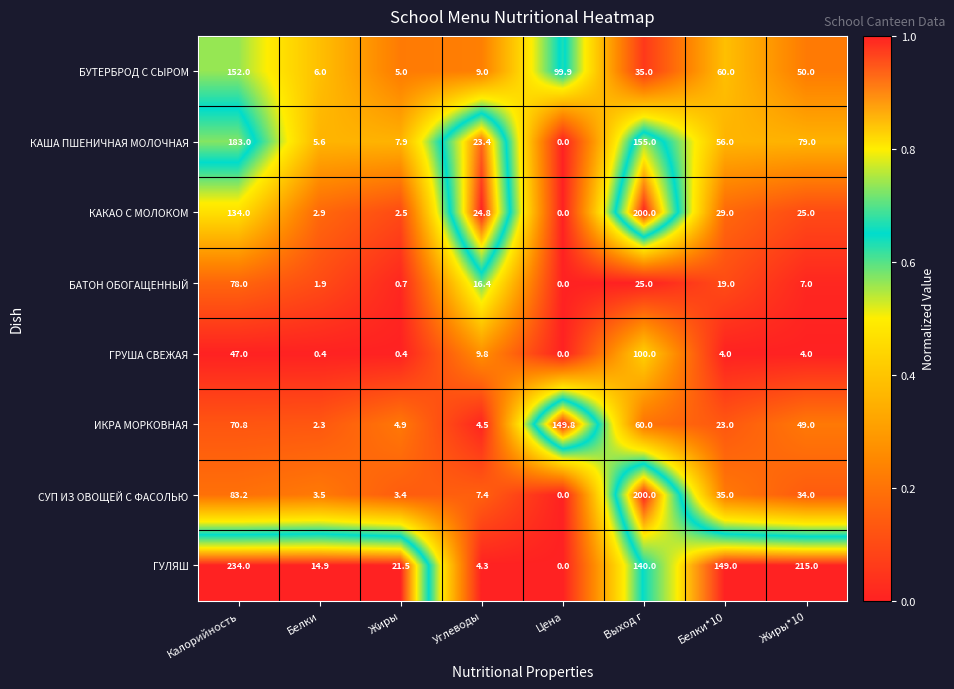

Which label corresponds to the largest value in the chart?

Калорийность